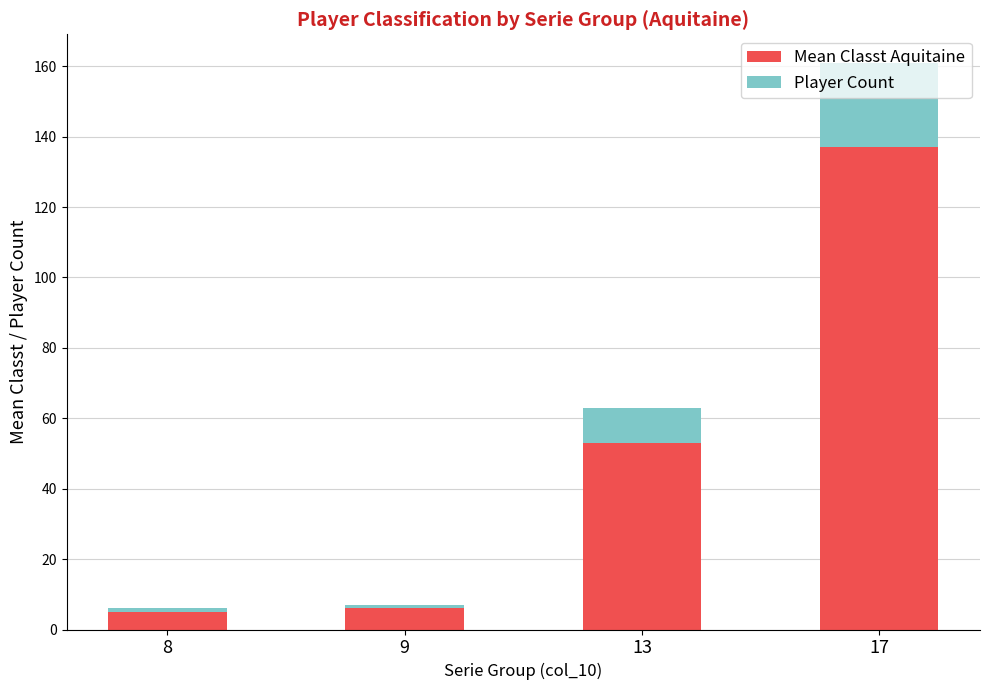

Is it true that Mean Classt Aquitaine equals 57 at 17?

False